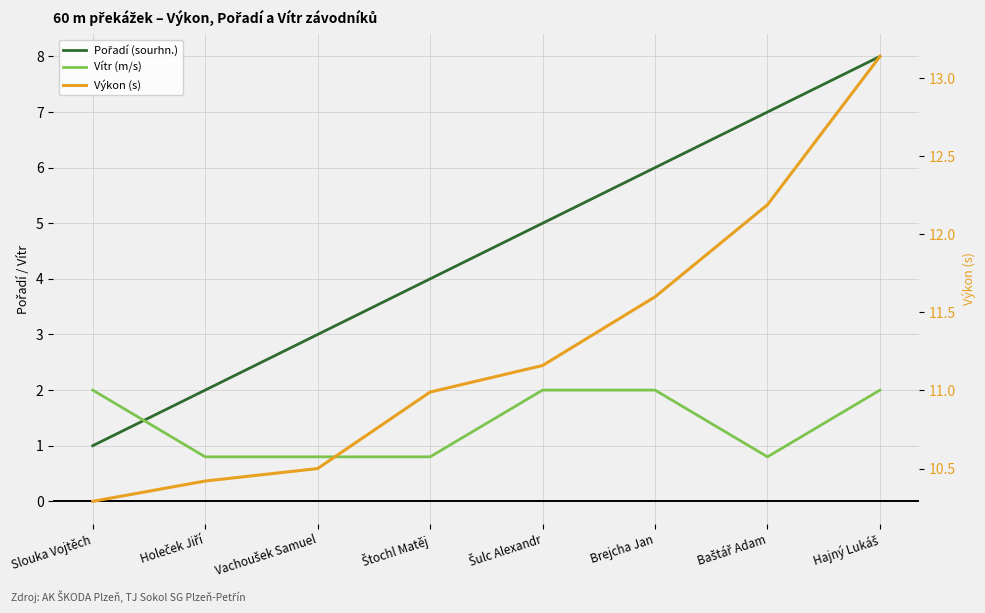

How many lines are shown in the chart?

3